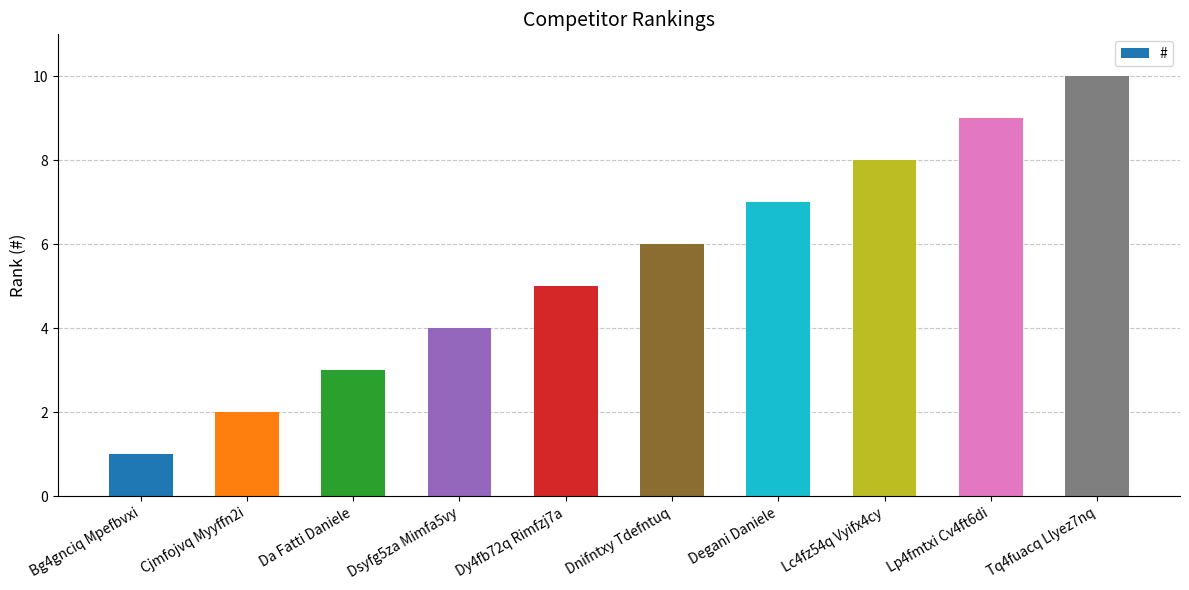

Which category has the lowest value across all series?

Bg4gnciq Mpefbvxi